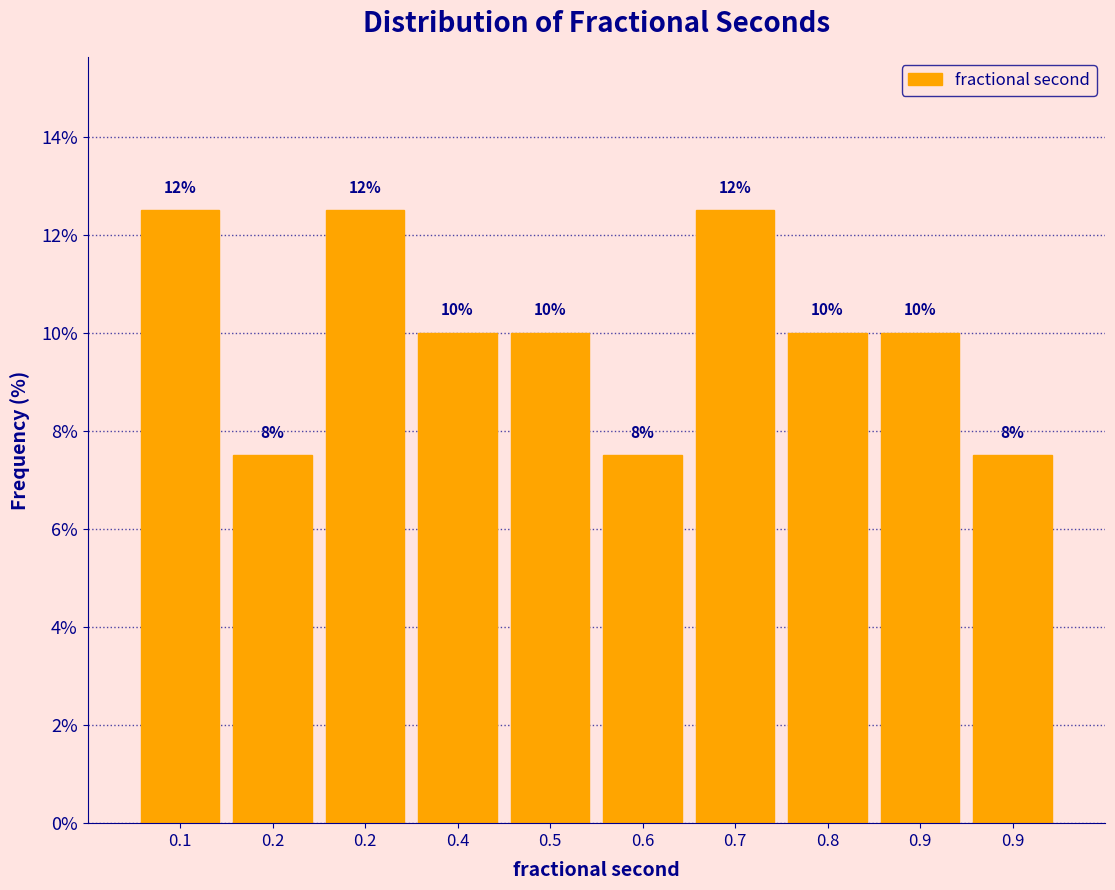

Does the chart contain any negative values?

No